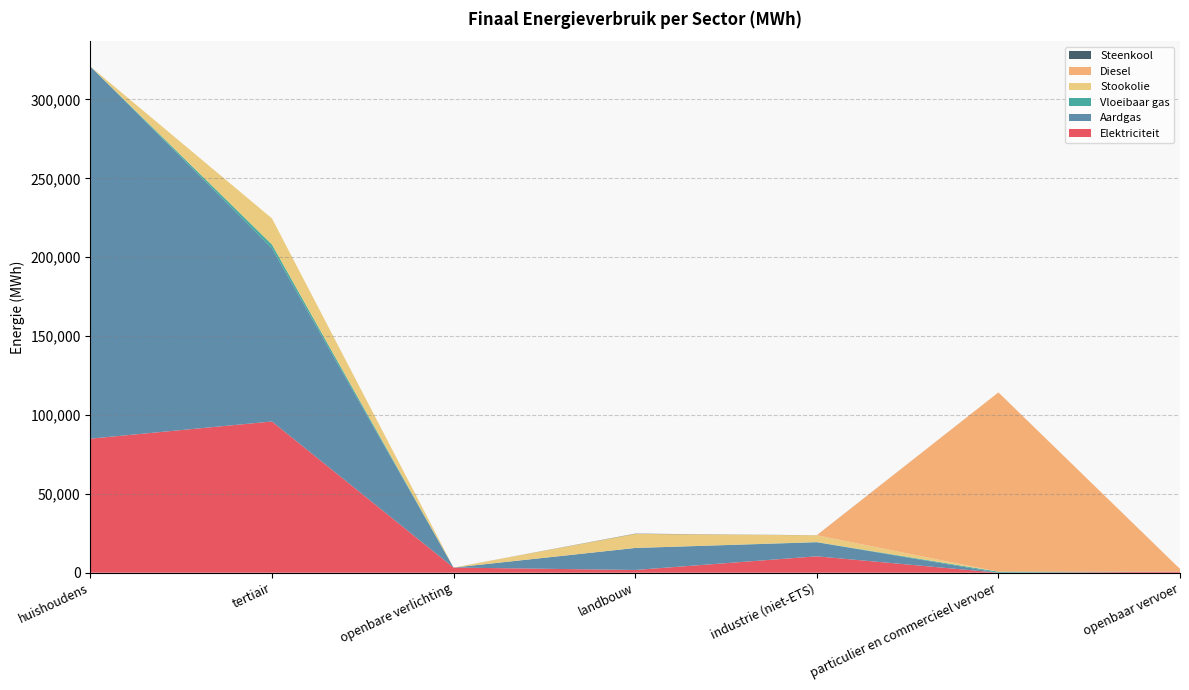

Reading left to right, list all the values displayed in this chart.

Elektriciteit: 84971.8	95858.3	3251.5	1733.8	10383.9	1.3	615.4
Aardgas: 235912.3	109707.0	0.0	13940.0	8912.7	6.3	0.0
Vloeibaar gas: 0.0	2430.2	0.0	18.2	125.2	635.1	0.0
Stookolie: 0.0	16558.4	0.0	8905.3	4293.0	0.0	0.0
Diesel: 0.0	0.0	0.0	0.0	0.0	113643.7	1777.4
Steenkool: 0.0	0.0	0.0	154.8	37.8	0.0	0.0